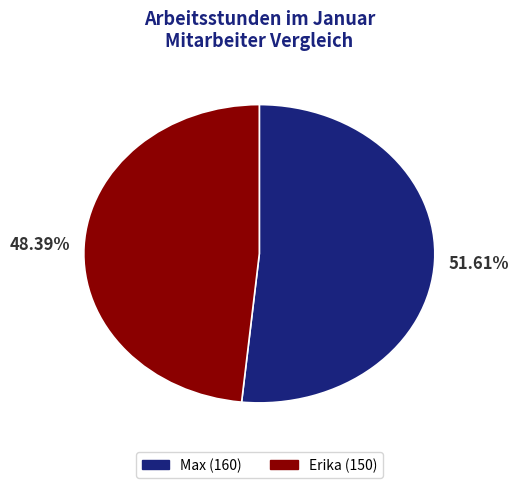

Which has a higher value, Erika or Max?

Max